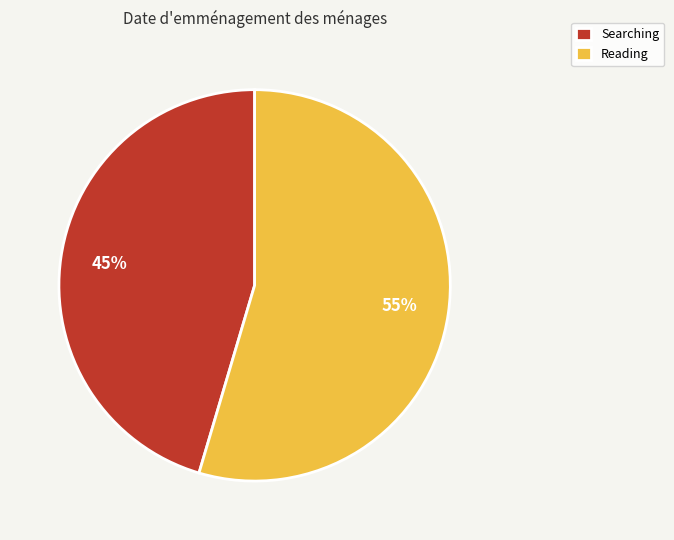

What percentage is the Searching slice, to the nearest percent?

45%